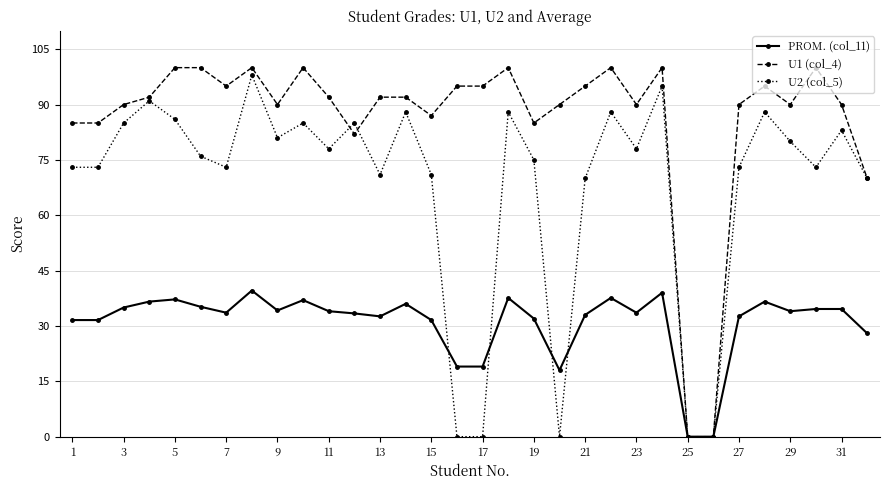

Rank the series by their average value, from highest to lowest.

U1 (col_4), U2 (col_5), PROM. (col_11)